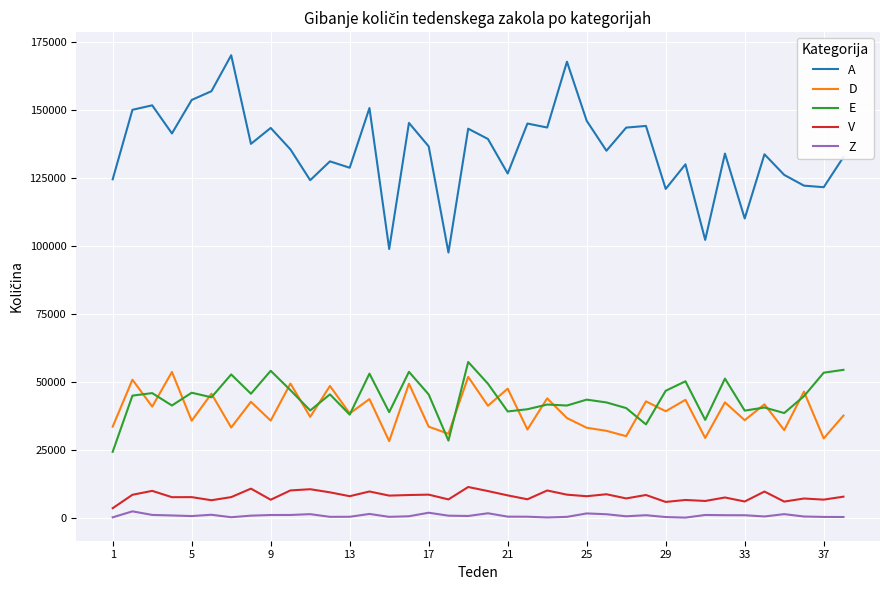

Which series has the largest range (max minus min)?

A